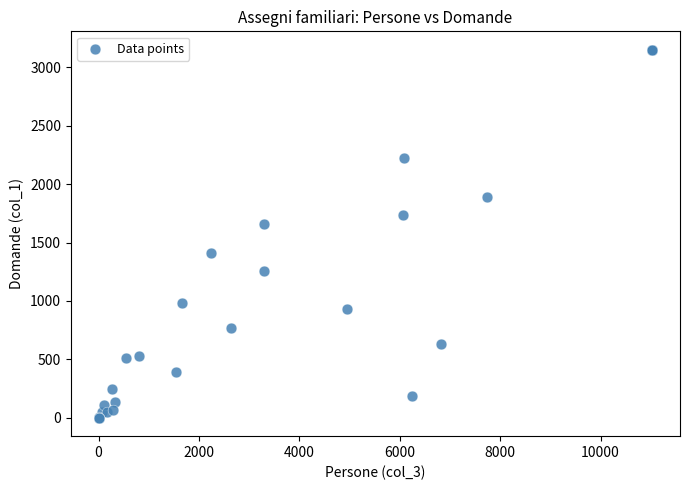

What Y value in the scatter plot is closest to 1575?

1655